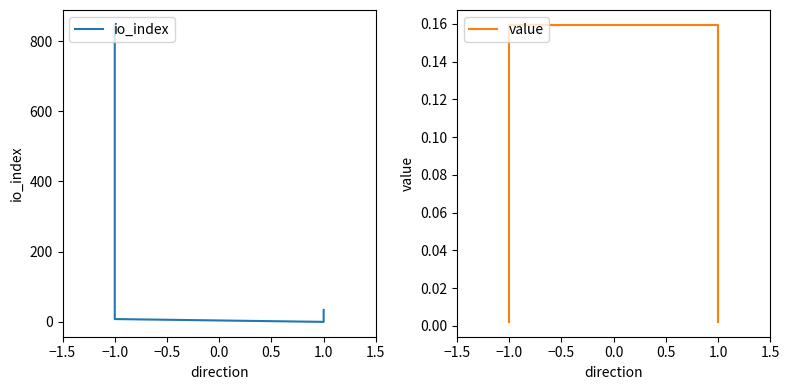

What is the average value of the io_index series?

222.0